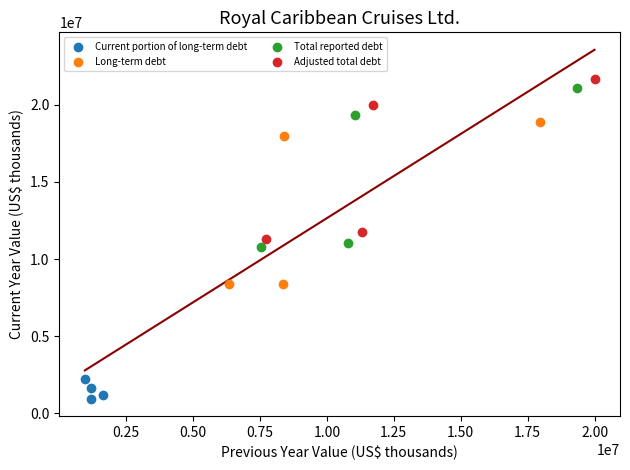

Which series reaches the maximum Y coordinate?

Adjusted total debt